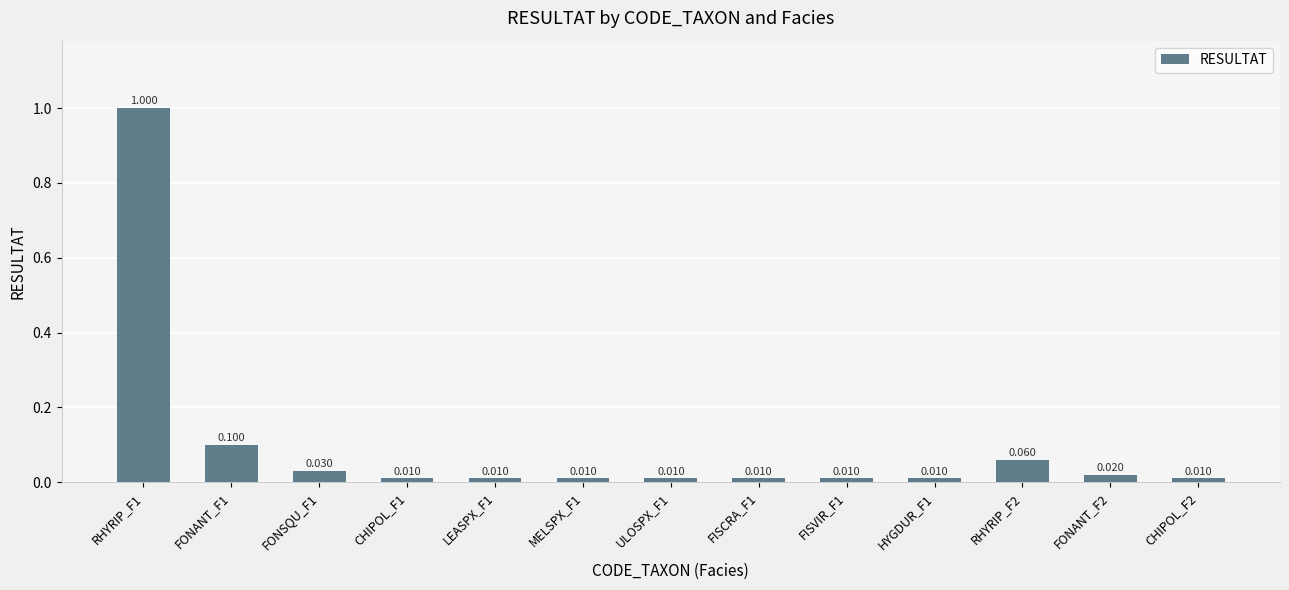

Are the bars horizontal?

No